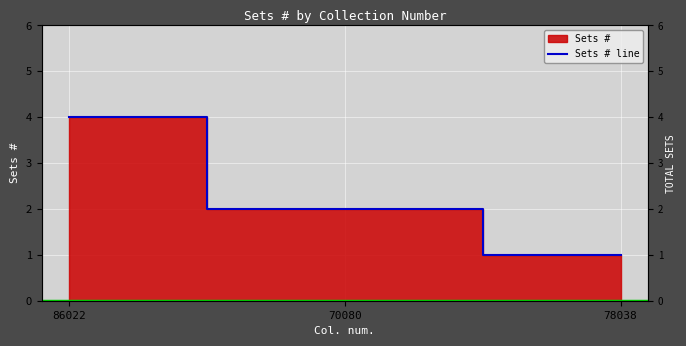

List the labels in order of value, largest first.

86022, 70080, 78038